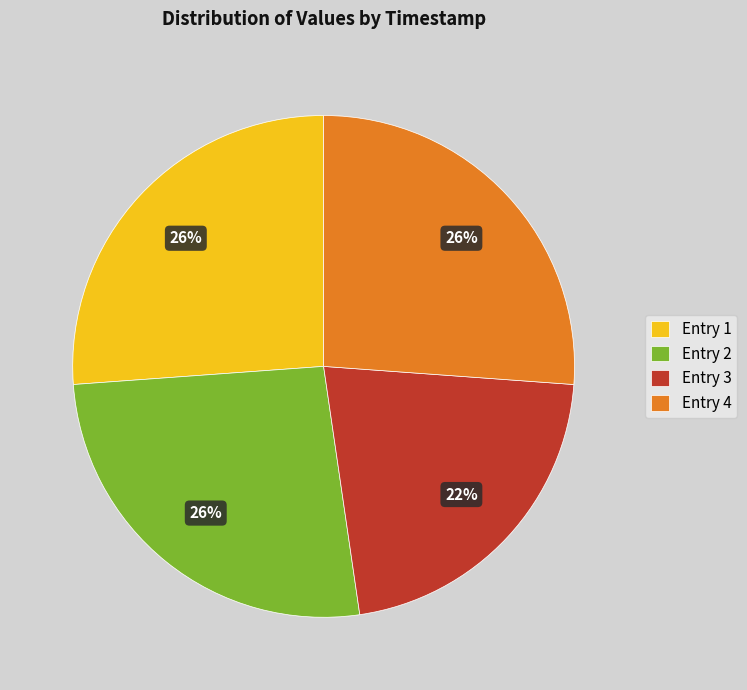

The Entry 4 slice represents 12% of the pie. True or false?

False